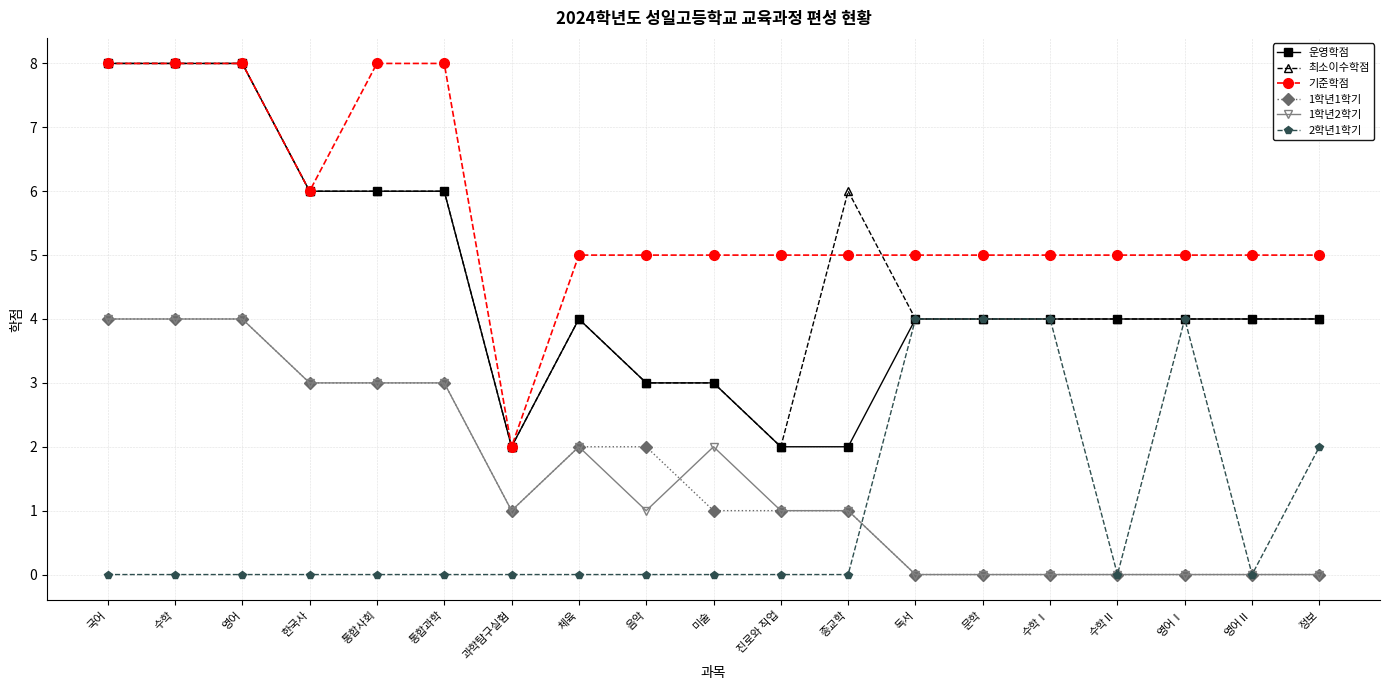

What is the maximum value for 1학년2학기?

4